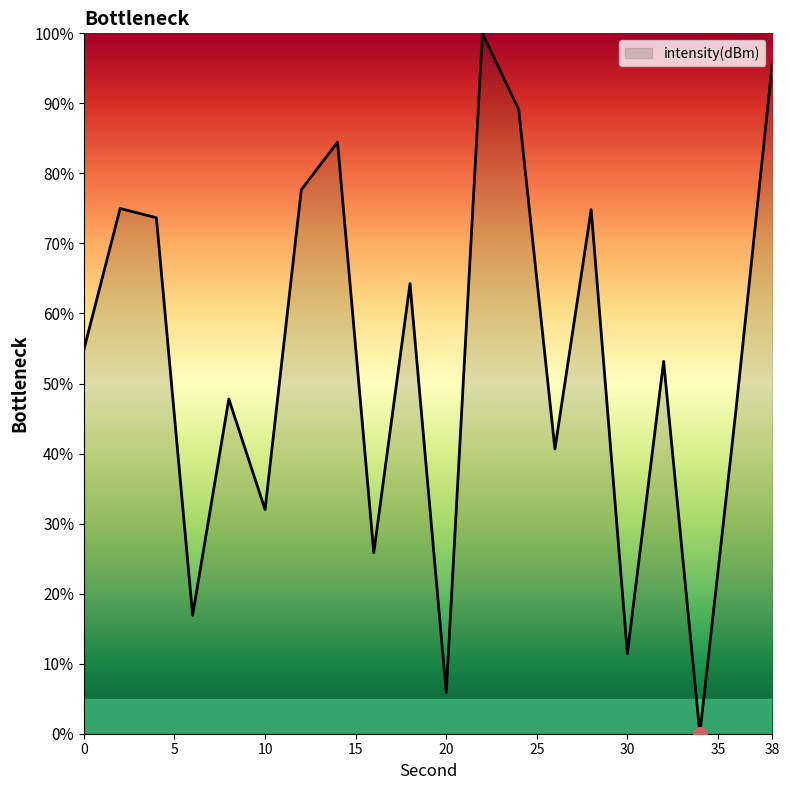

What is the difference between the maximum and minimum values?

100.0